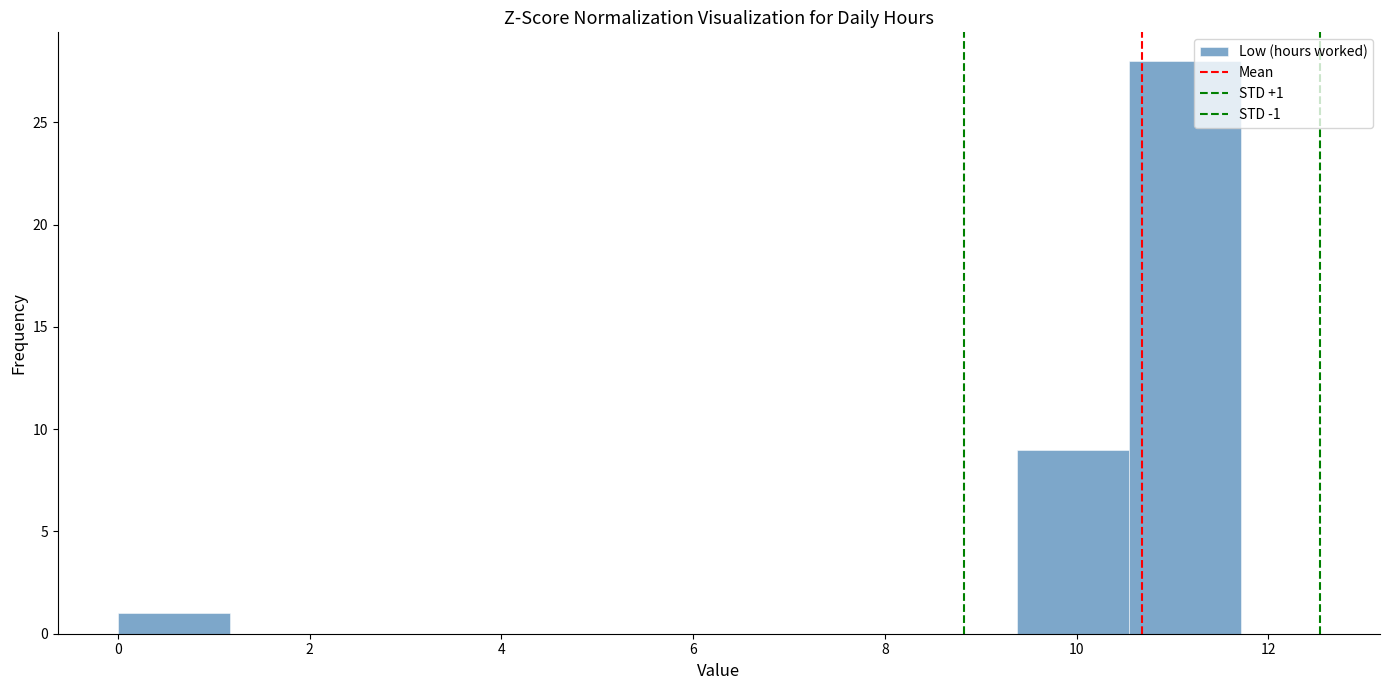

Which range on the x-axis has the tallest bar?

10.6 to 11.8